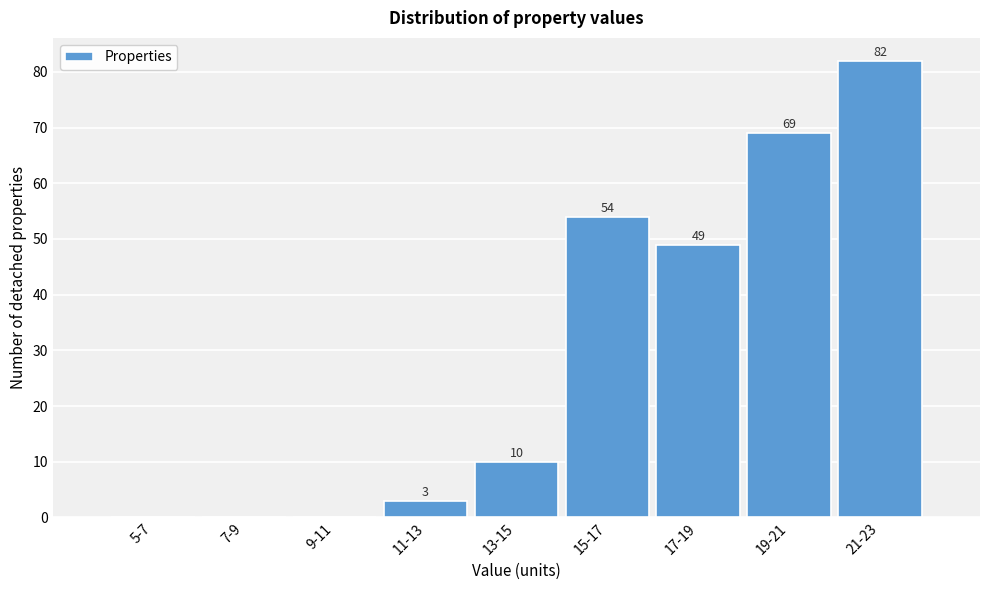

Reading left to right, transcribe all the data shown in this chart.

5-7=0	7-9=0	9-11=0	11-13=3	13-15=10	15-17=54	17-19=49	19-21=69	21-23=82